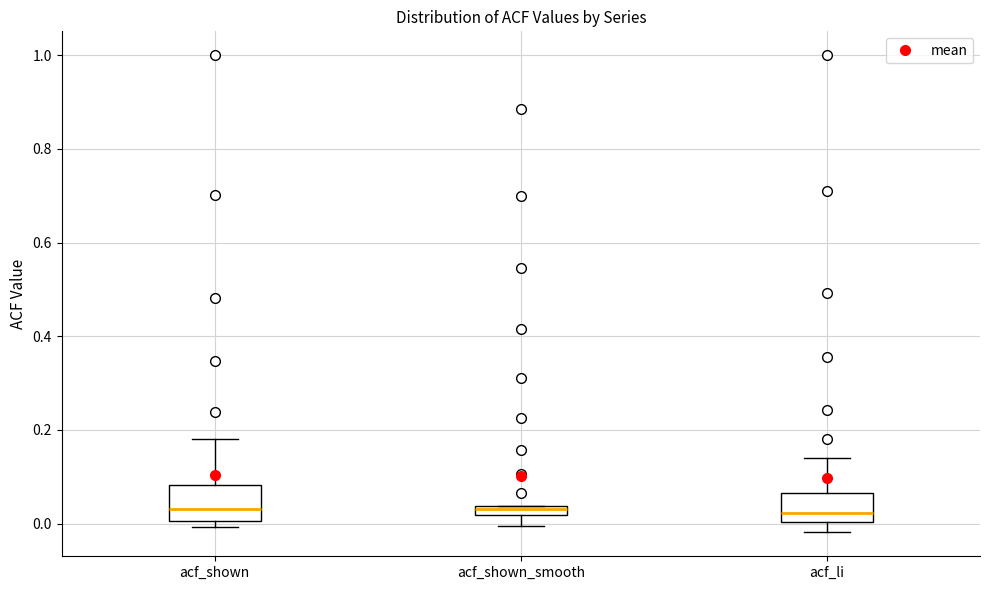

Where does the median line of the box for acf_li sit on the y-axis? The values are not printed on the chart, so give them approximately, as read against the axis.

0.02